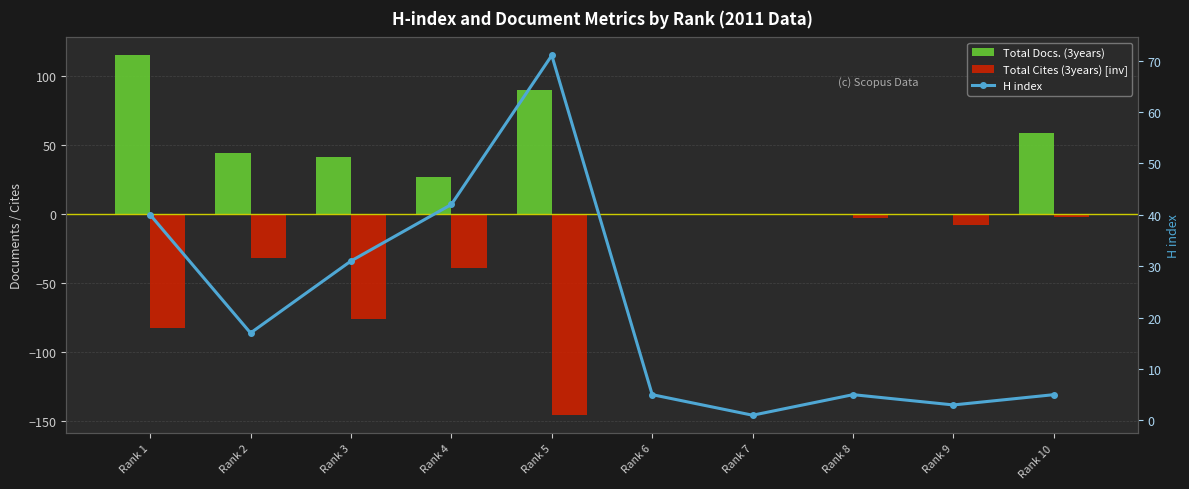

What are all the series names shown in the legend?

Total Docs. (3years), Total Cites (3years) [inv], H index